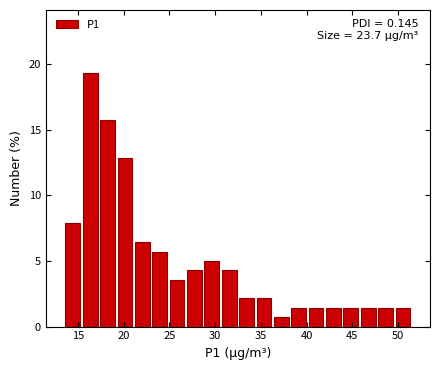

Read against the x-axis, roughly where is the centre of the tallest bar?

16.5